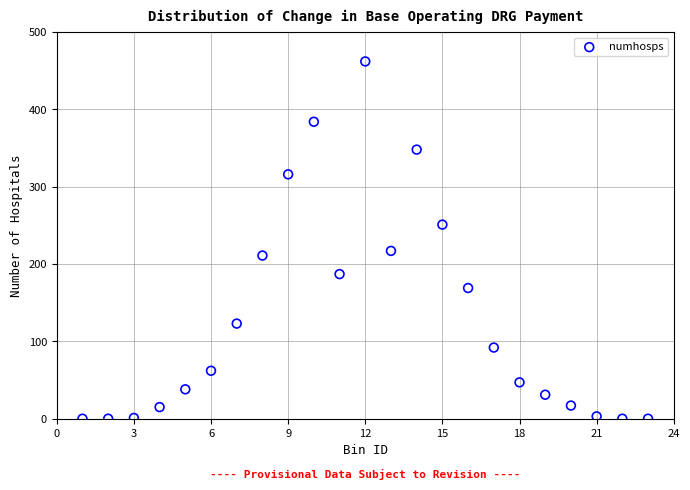

What is the range of Y values (max minus min)?

462